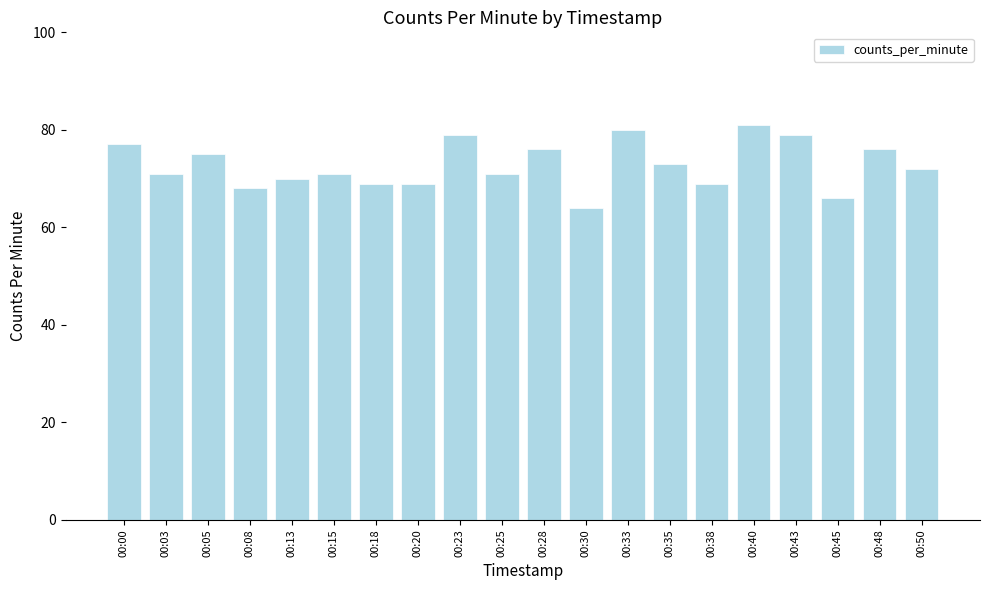

Between 00:00 and 00:18, which is larger?

00:00